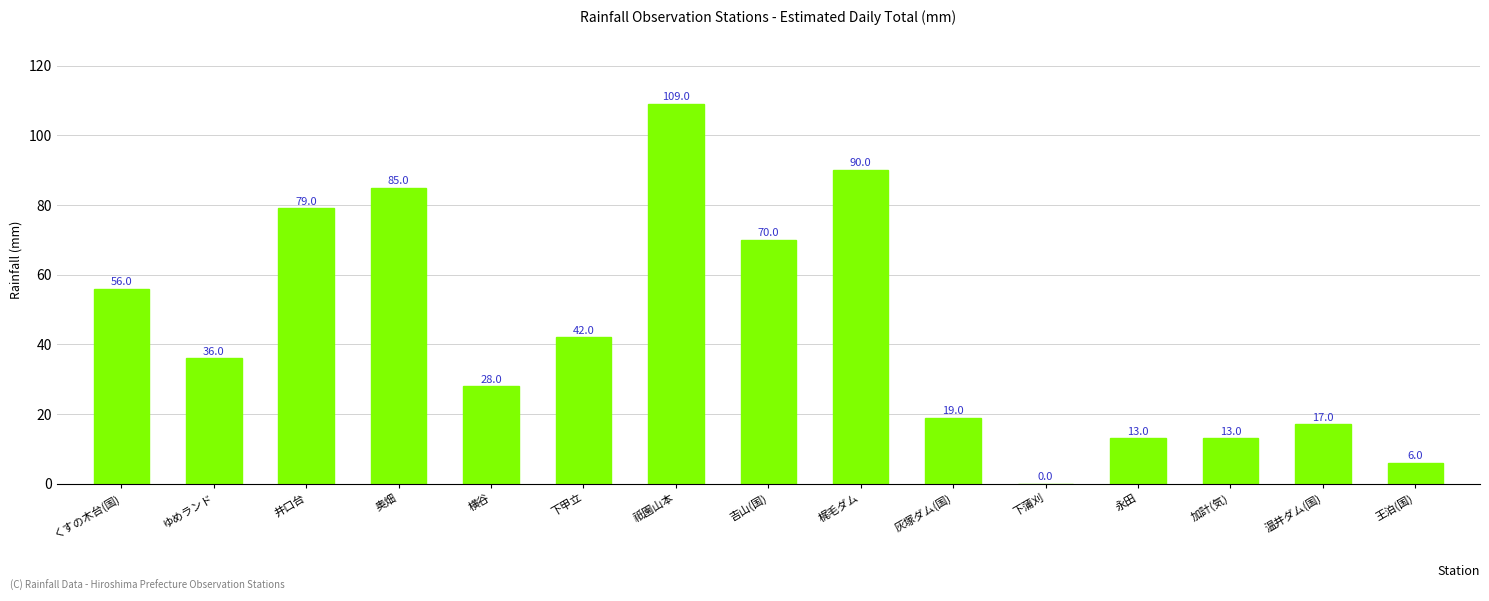

At which label does the data first exceed 36?

くすの木台(国)